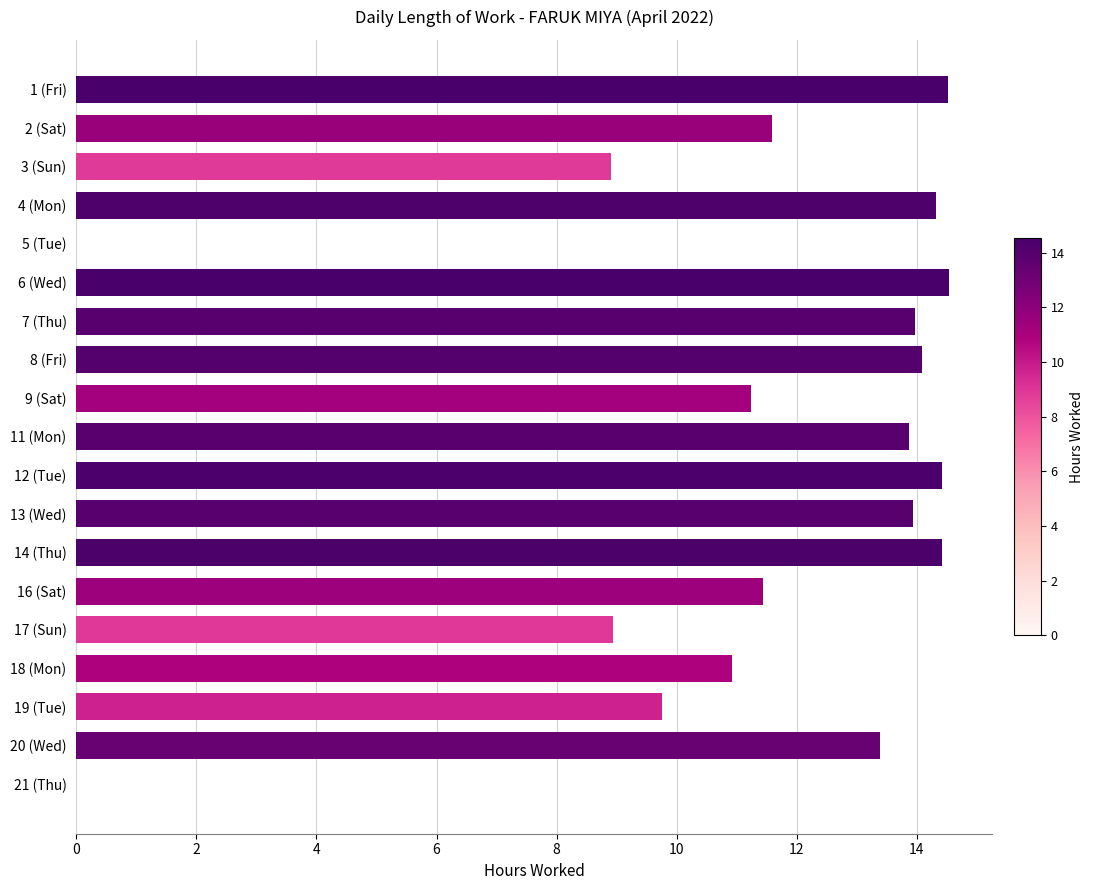

What is the ratio of the value at 2 (Sat) to the value at 19 (Tue)?

1.2